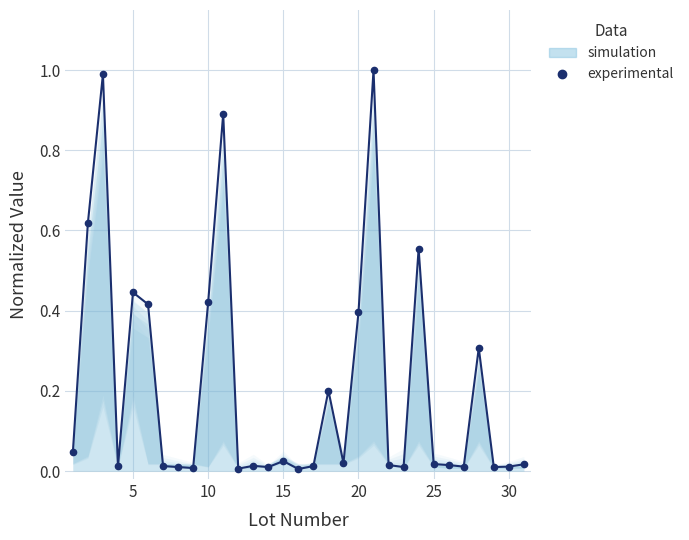

What is the difference between the maximum and minimum values?

1.0